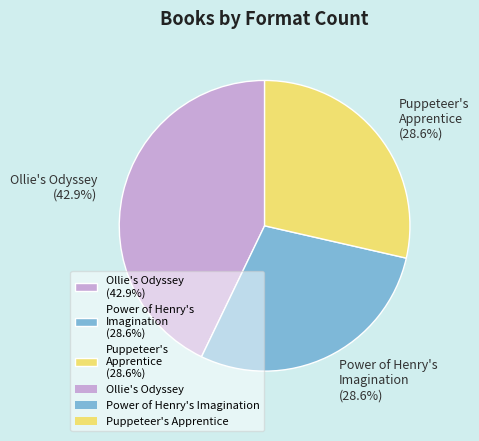

Is there a majority slice in this chart?

No